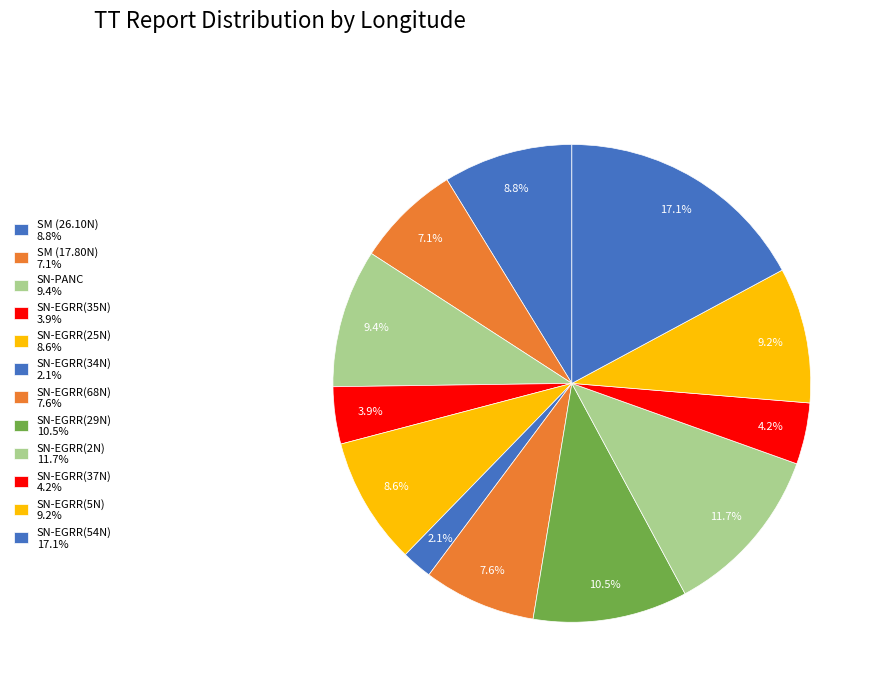

Count the number of slices in the pie.

12